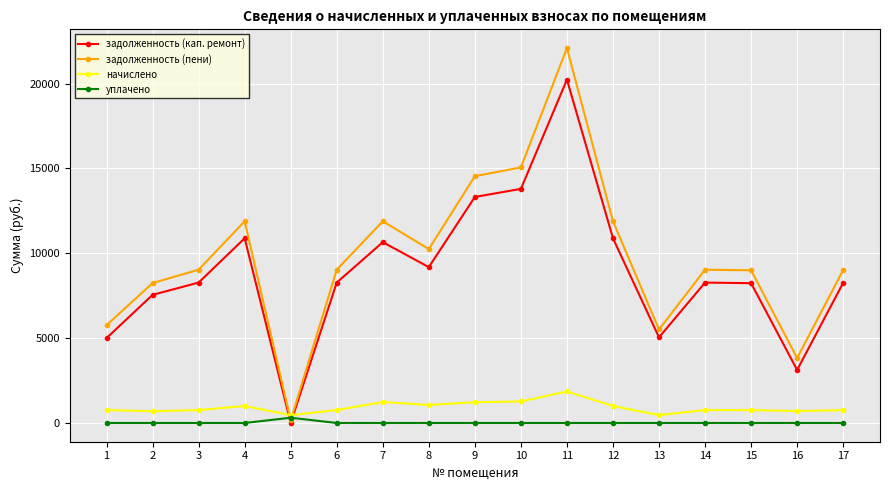

Between 9 and 12, which series saw the biggest shift?

задолженность (пени)